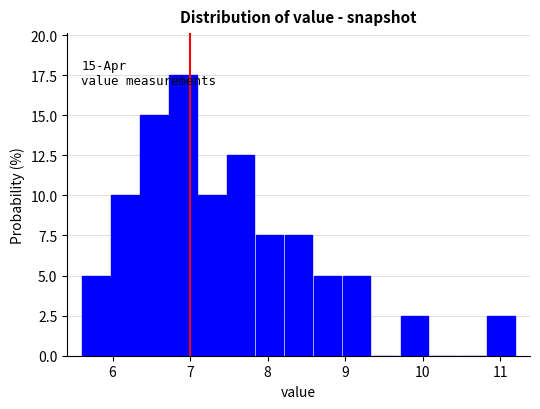

Around what value on the x-axis is the tallest bar? Give the approximate position of its centre, as read against the axis.

6.9